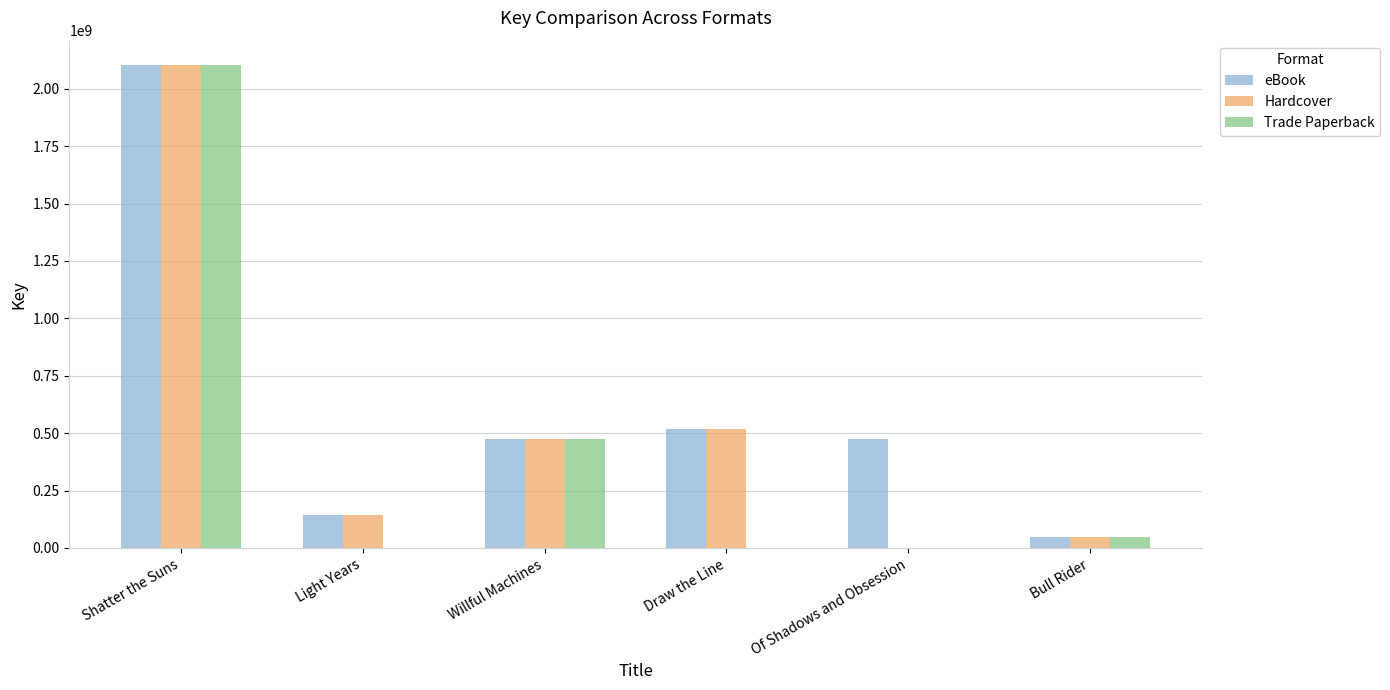

How many series are shown in this chart?

3